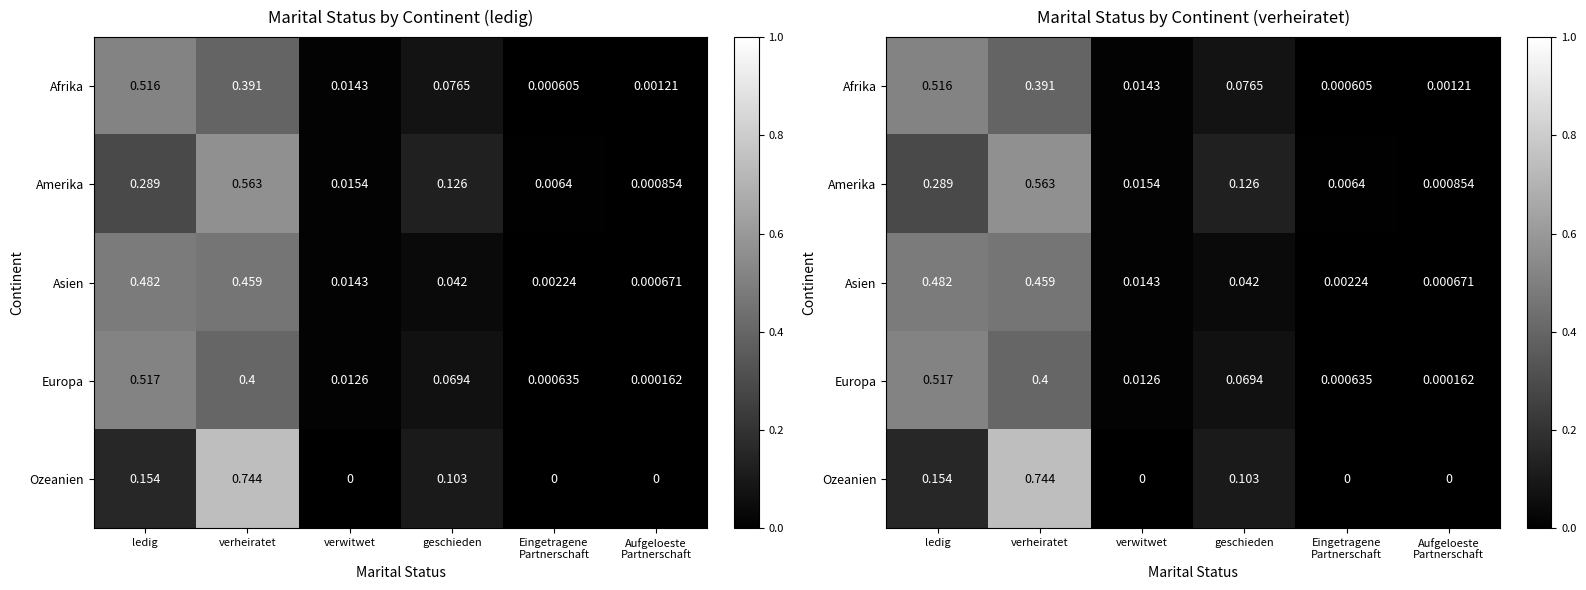

What is the difference between the second highest and minimum values in the Asien series?

0.5